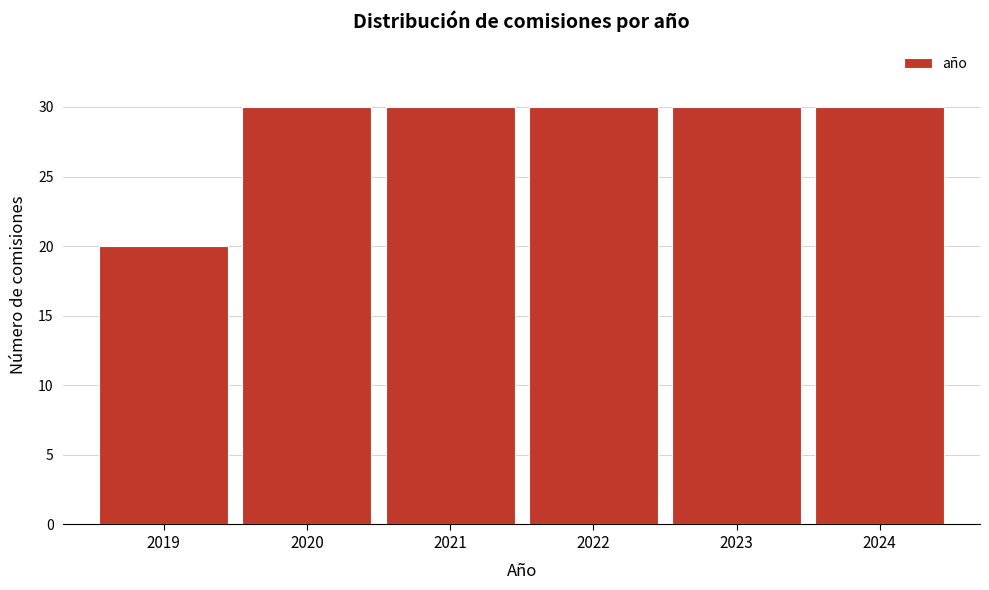

Reading left to right, extract all data points from this chart.

2019=20	2020=30	2021=30	2022=30	2023=30	2024=30